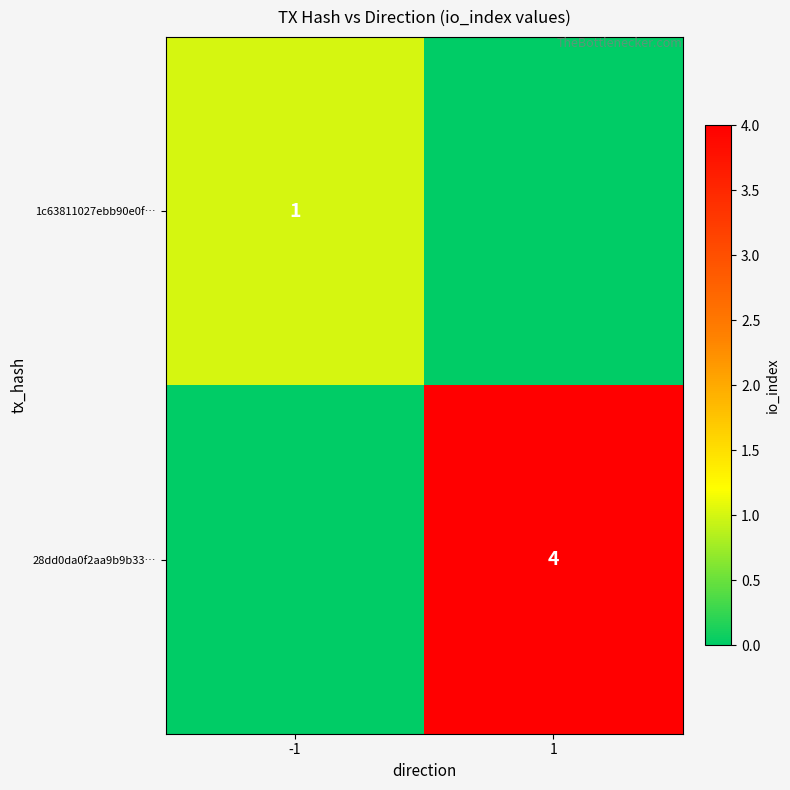

Is it true that 1c63811027ebb90e0f… equals 2 at -1?

False